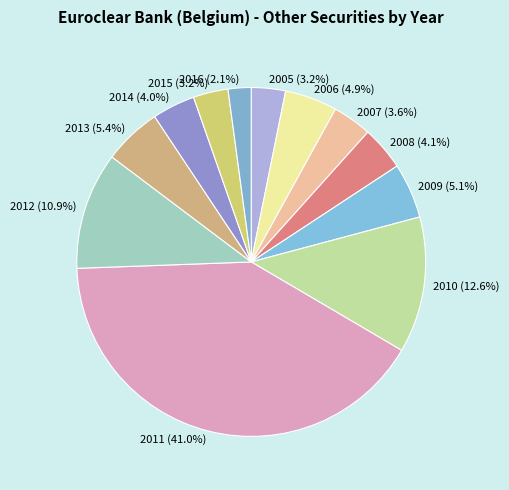

What portion of the pie excludes 2007?

96.4%